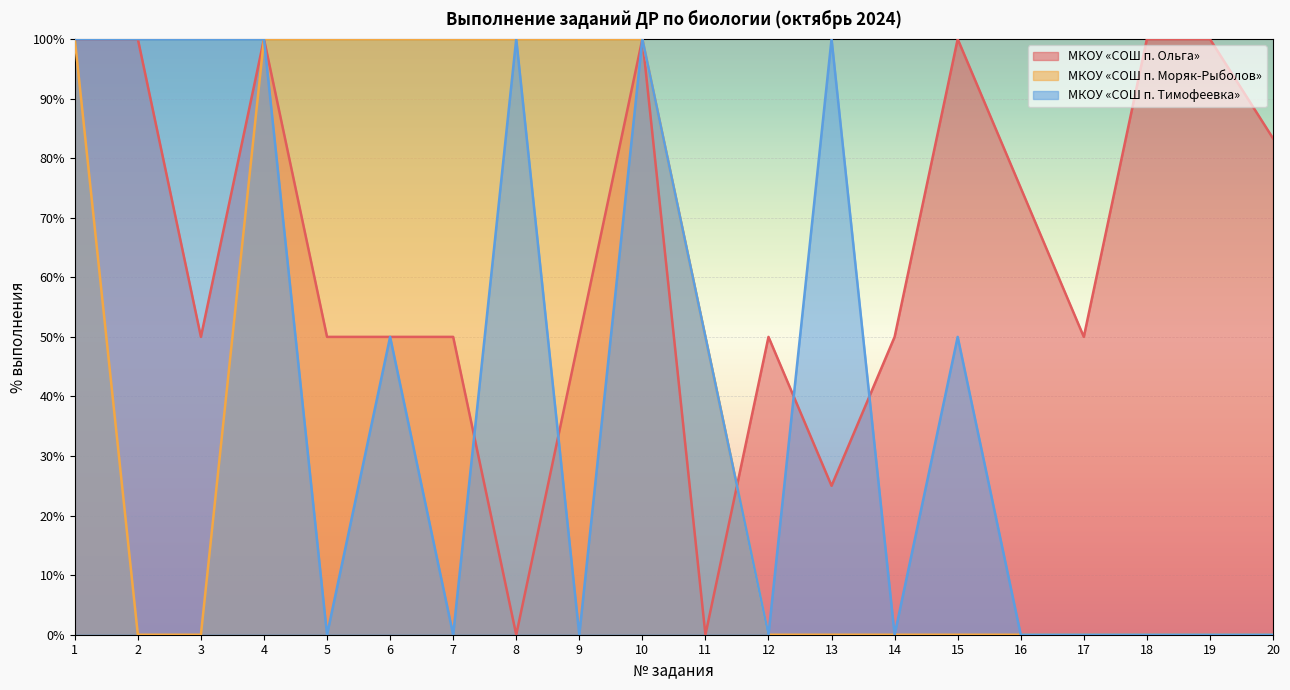

At which label does МКОУ «СОШ п. Тимофеевка» first exceed 50?

1